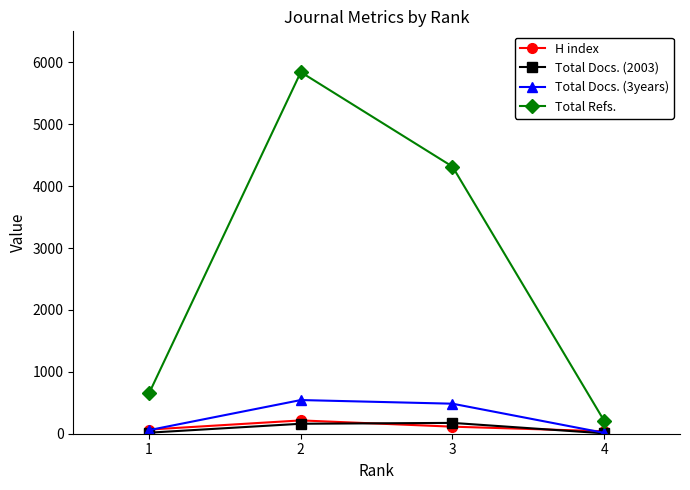

What is the maximum value shown in the chart?

5841